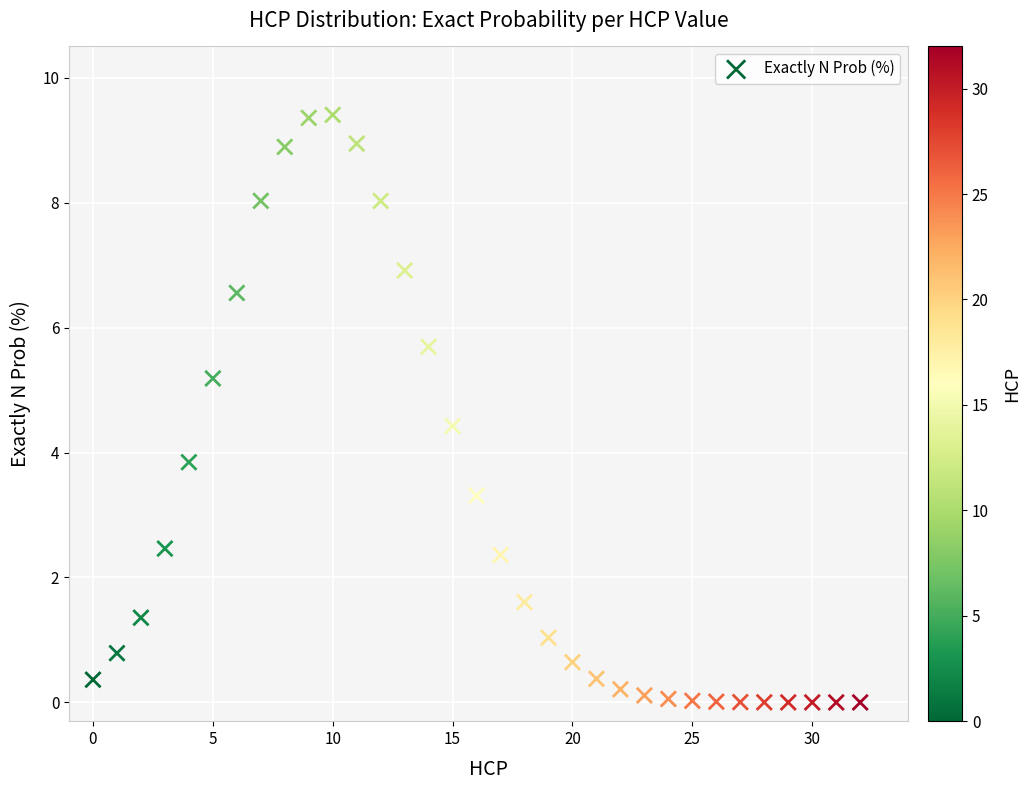

What is the range of Y values (max minus min)?

9.4